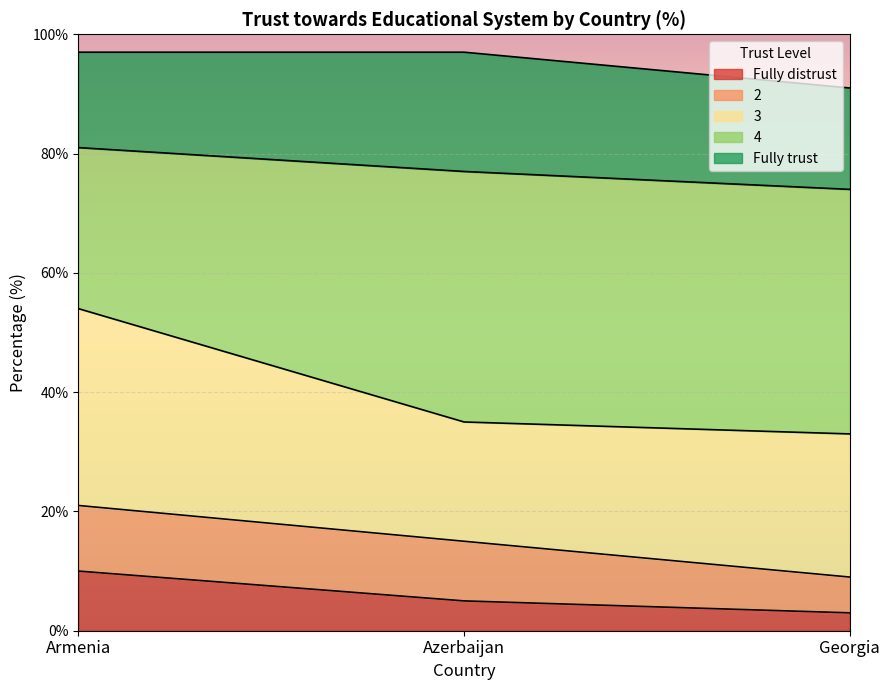

True or false: Fully distrust has a value of 5 at Azerbaijan.

True